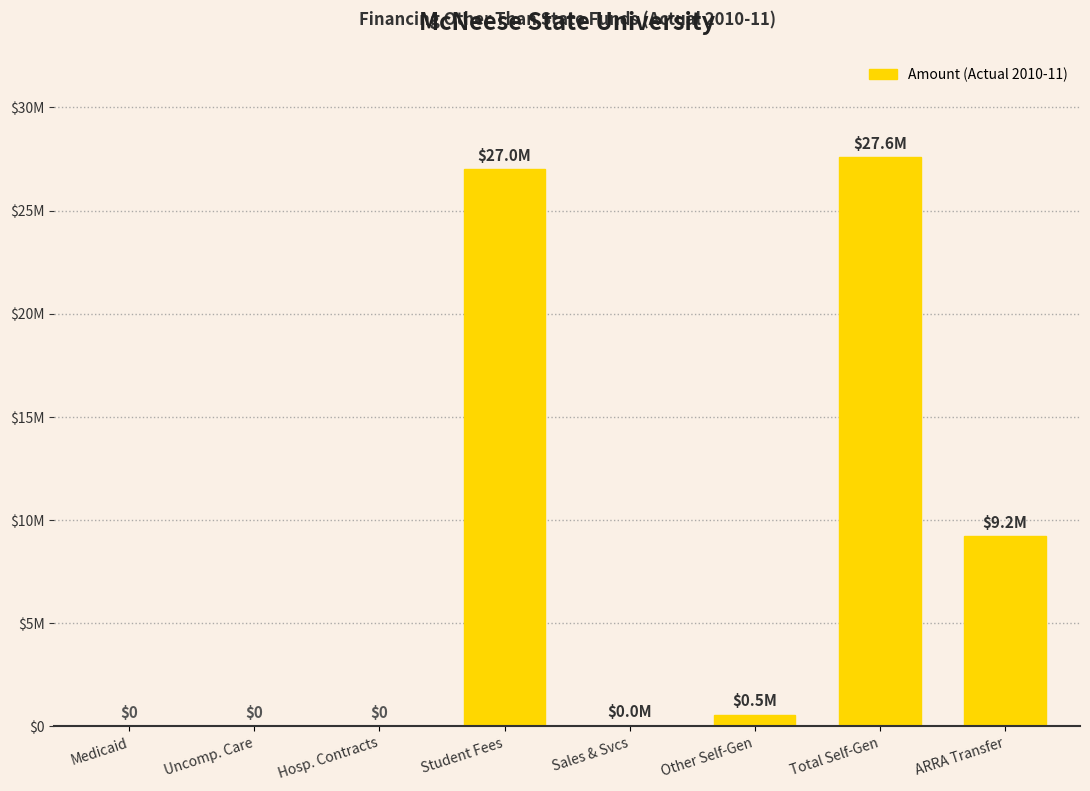

What is the label of the 5th bar from the left?

Sales & Svcs